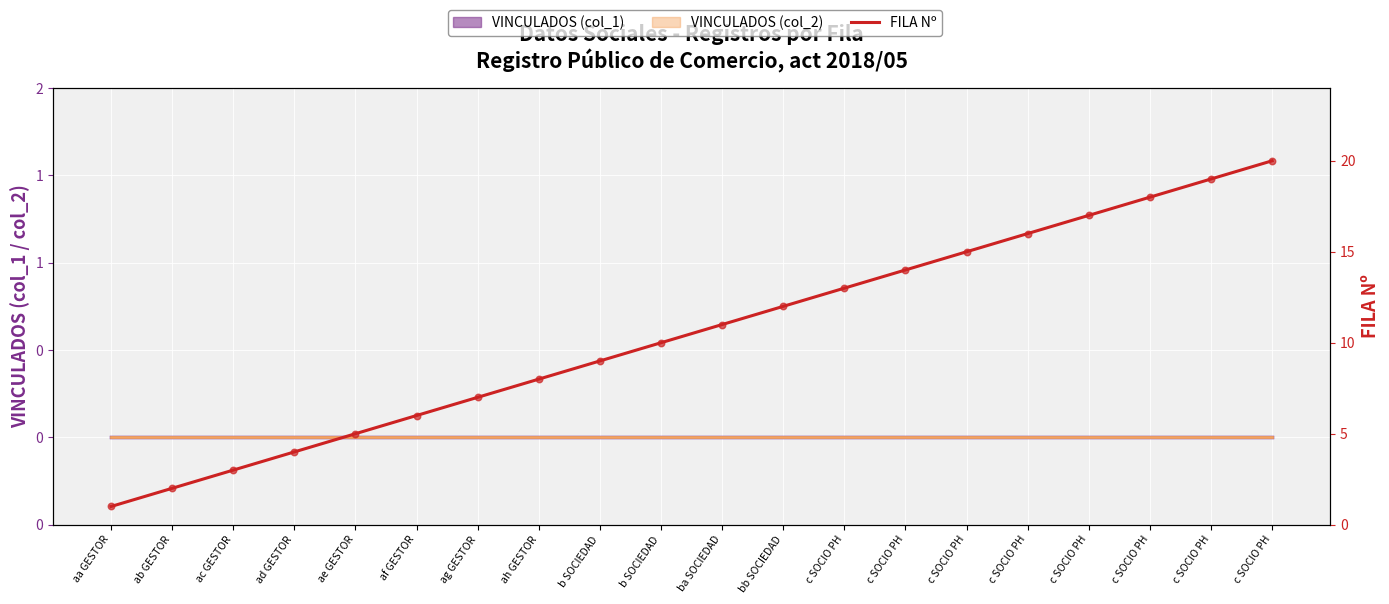

Between bb SOCIEDAD and c SOCIO PH, which is larger?

c SOCIO PH